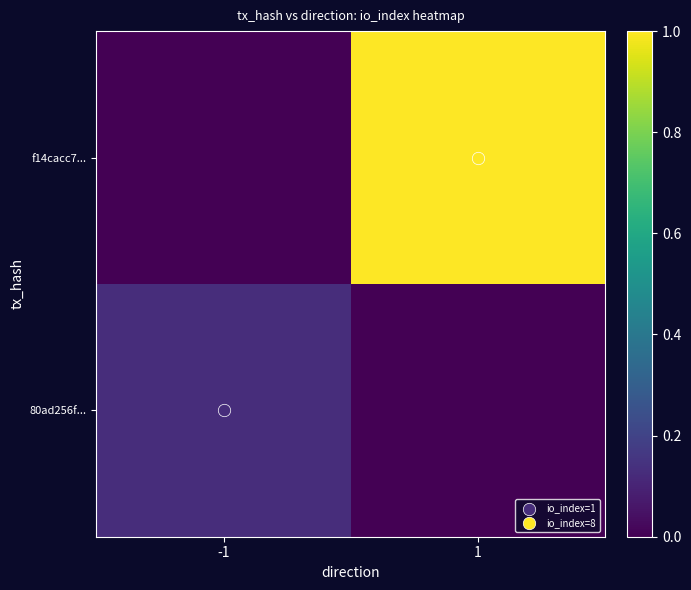

What is the spread (max minus min) of values at -1?

0.1